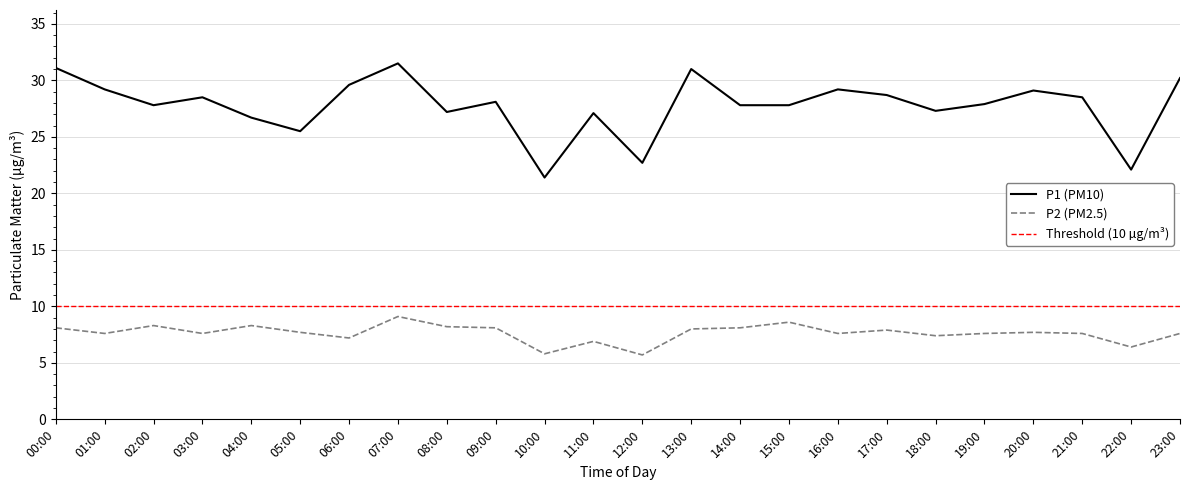

Reading right to left, list all the values displayed in this chart.

P1: 30.2	22.1	28.5	29.1	27.9	27.3	28.7	29.2	27.8	27.8	31.0	22.7	27.1	21.4	28.1	27.2	31.5	29.6	25.5	26.7	28.5	27.8	29.2	31.1
P2: 7.6	6.4	7.6	7.7	7.6	7.4	7.9	7.6	8.6	8.1	8.0	5.7	6.9	5.8	8.1	8.2	9.1	7.2	7.7	8.3	7.6	8.3	7.6	8.1